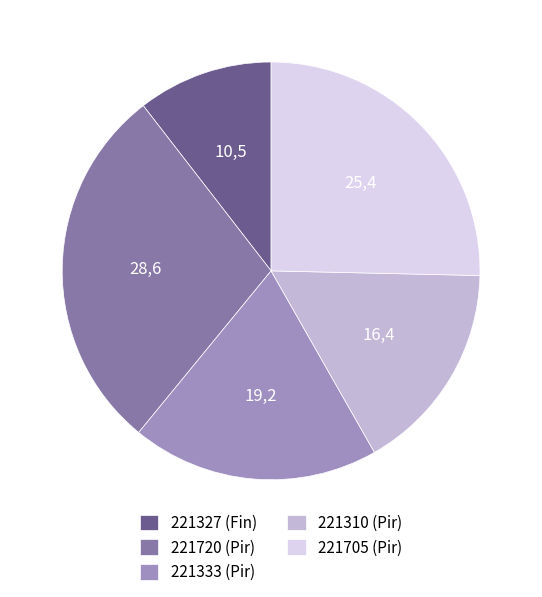

To the nearest percent, what is the combined percentage of 221310 and 221705?

42%